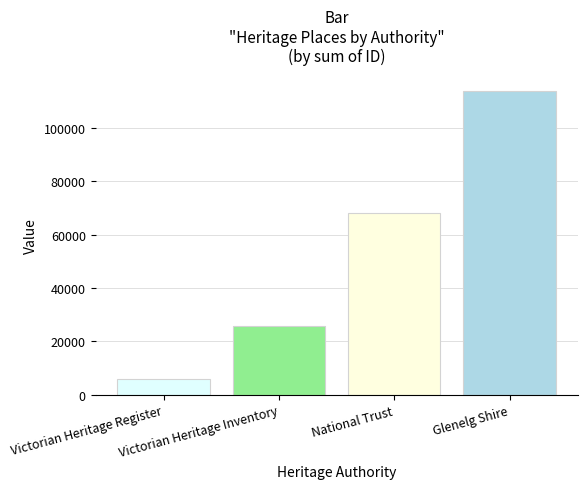

Reading left to right, list all the values displayed in this chart.

5988	25614	68124	113882